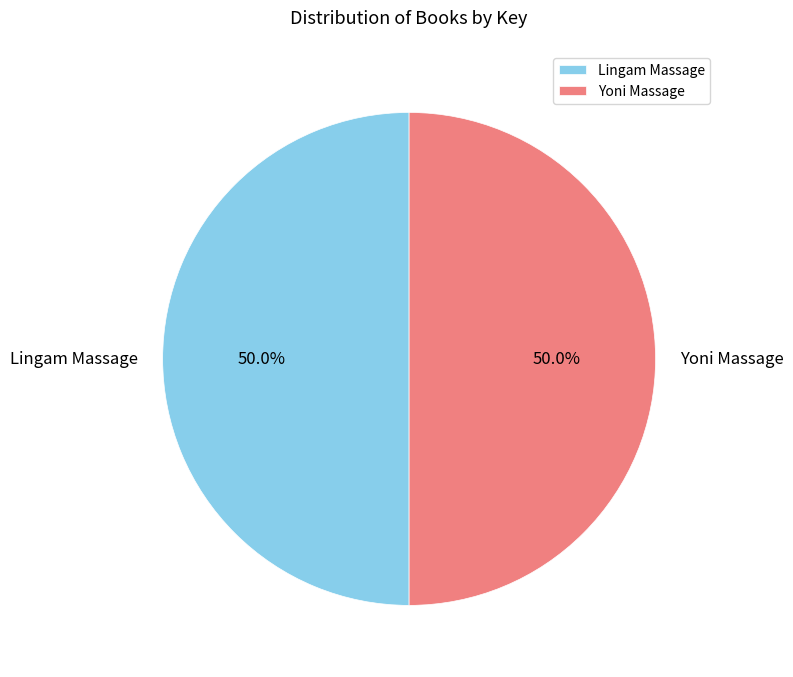

Approximately how many times larger is the value at Yoni Massage compared to Lingam Massage?

1.0